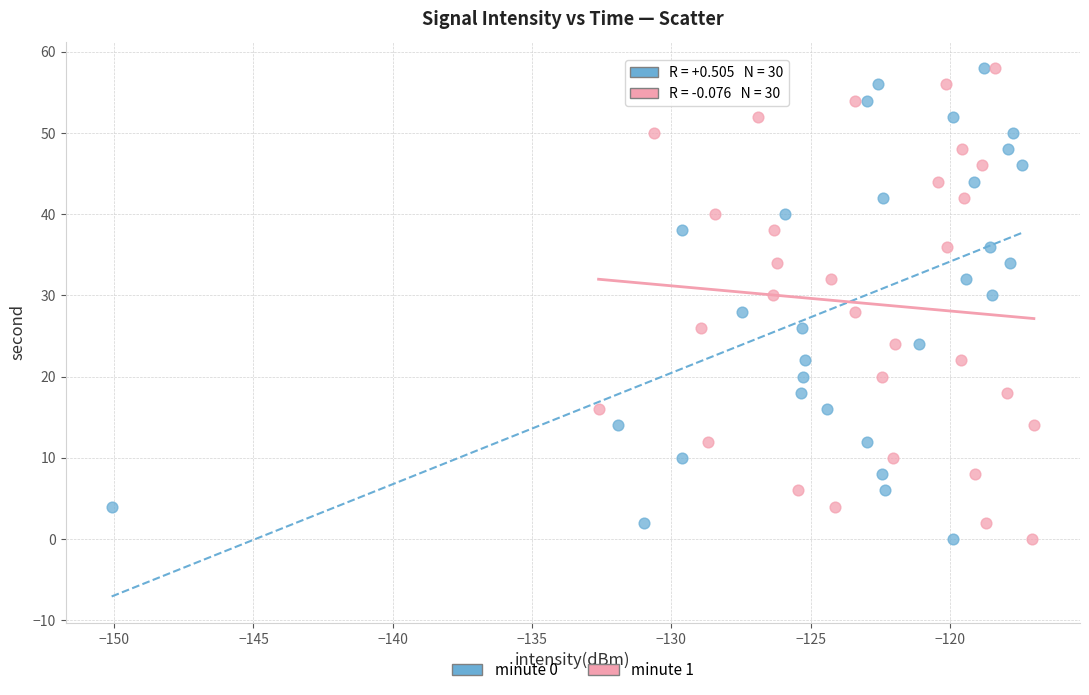

What are all the series names shown in the legend?

minute 0, minute 1